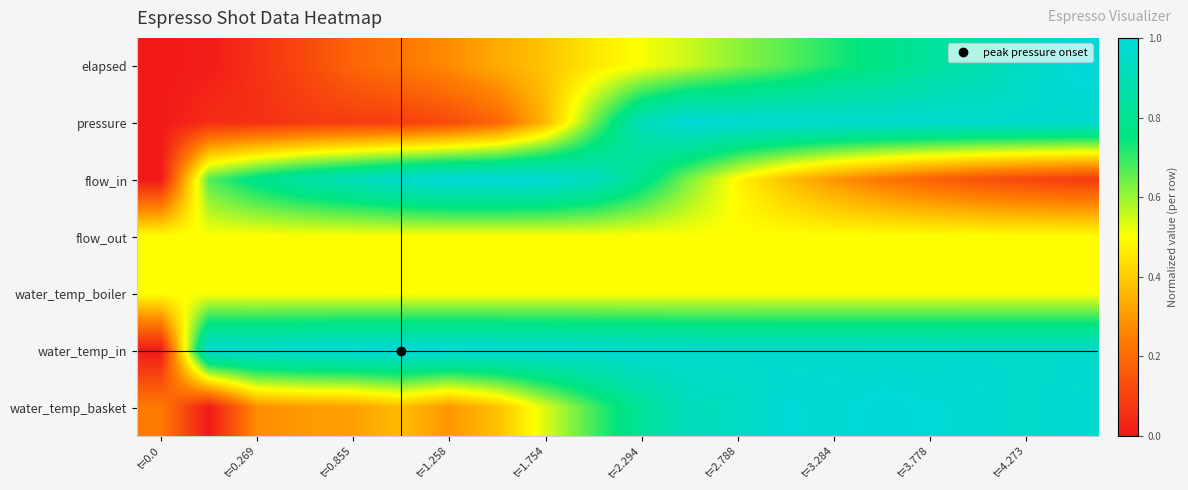

Reading left to right, transcribe all the data shown in this chart.

elapsed: 0.0	0.0	0.1	0.1	0.2	0.2	0.3	0.3	0.4	0.5	0.5	0.6	0.6	0.7	0.7	0.8	0.8	0.9	0.9	1.0
pressure: 0.0	0.0	0.1	0.1	0.1	0.1	0.1	0.2	0.4	0.6	0.9	1.0	1.0	1.0	1.0	1.0	1.0	1.0	1.0	1.0
flow_in: 0.0	0.7	0.8	0.9	0.9	1.0	1.0	1.0	1.0	0.9	0.8	0.6	0.5	0.4	0.3	0.2	0.2	0.1	0.1	0.1
flow_out: 0.5	0.5	0.5	0.5	0.5	0.5	0.5	0.5	0.5	0.5	0.5	0.5	0.5	0.5	0.5	0.5	0.5	0.5	0.5	0.5
water_temp_boiler: 0.5	0.5	0.5	0.5	0.5	0.5	0.5	0.5	0.5	0.5	0.5	0.5	0.5	0.5	0.5	0.5	0.5	0.5	0.5	0.5
water_temp_in: 0.0	1.0	1.0	1.0	1.0	1.0	1.0	1.0	1.0	1.0	1.0	1.0	1.0	1.0	1.0	1.0	1.0	1.0	1.0	1.0
water_temp_basket: 0.2	0.0	0.3	0.3	0.3	0.4	0.3	0.4	0.5	0.7	0.8	0.9	0.9	1.0	1.0	1.0	1.0	1.0	1.0	1.0